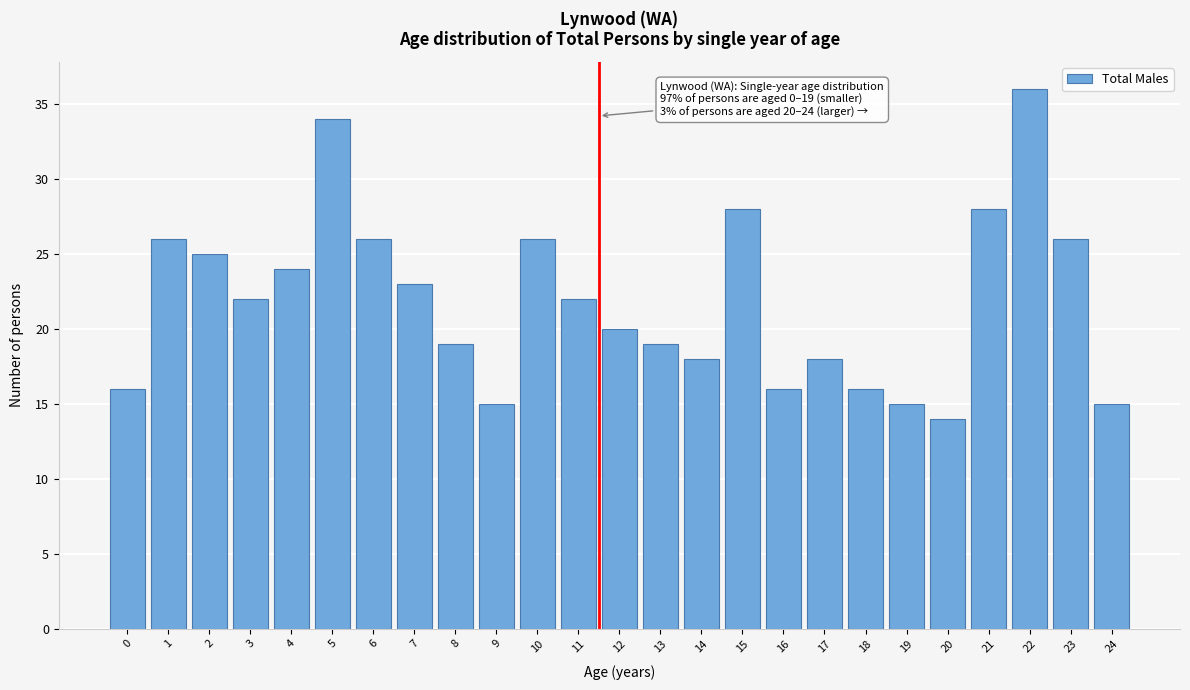

Reading left to right, transcribe all the data shown in this chart.

0=16	1=26	2=25	3=22	4=24	5=34	6=26	7=23	8=19	9=15	10=26	11=22	12=20	13=19	14=18	15=28	16=16	17=18	18=16	19=15	20=14	21=28	22=36	23=26	24=15